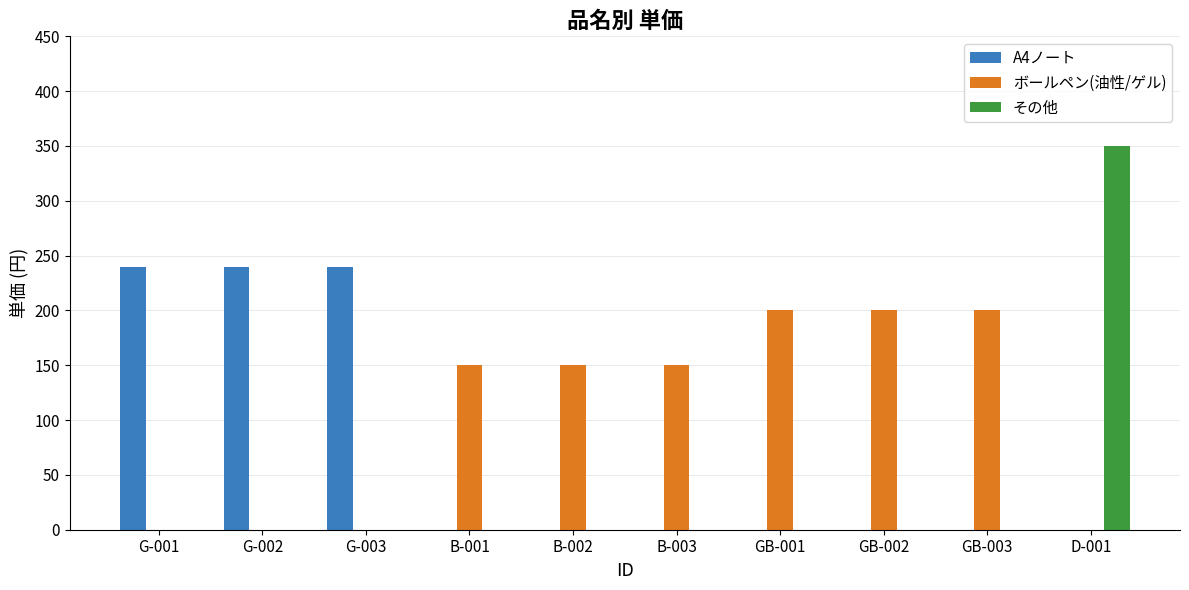

Which series changed the most between G-002 and B-002?

A4ノート